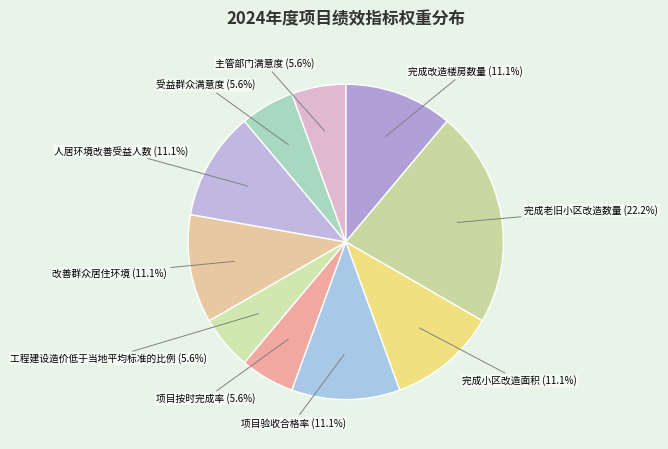

How many segments does this pie chart have?

10